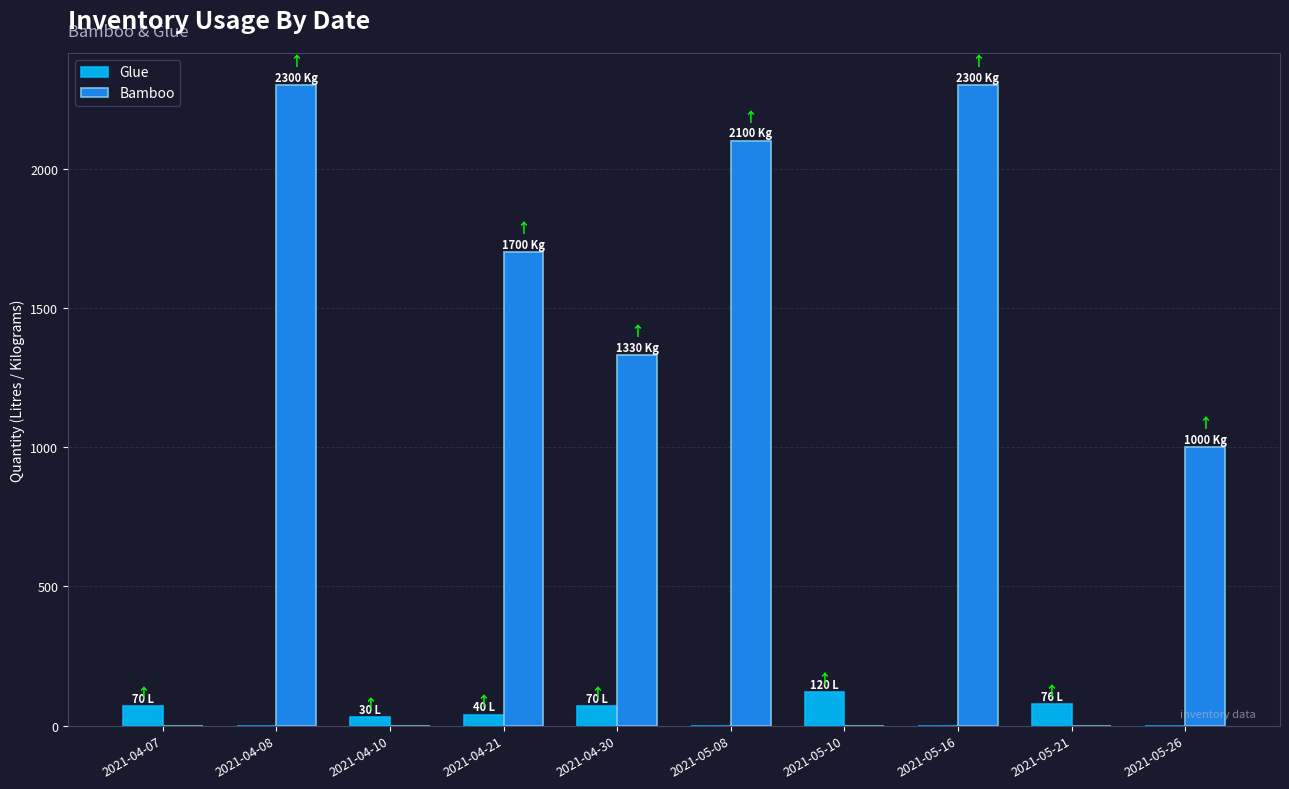

How many groups of bars are there?

10